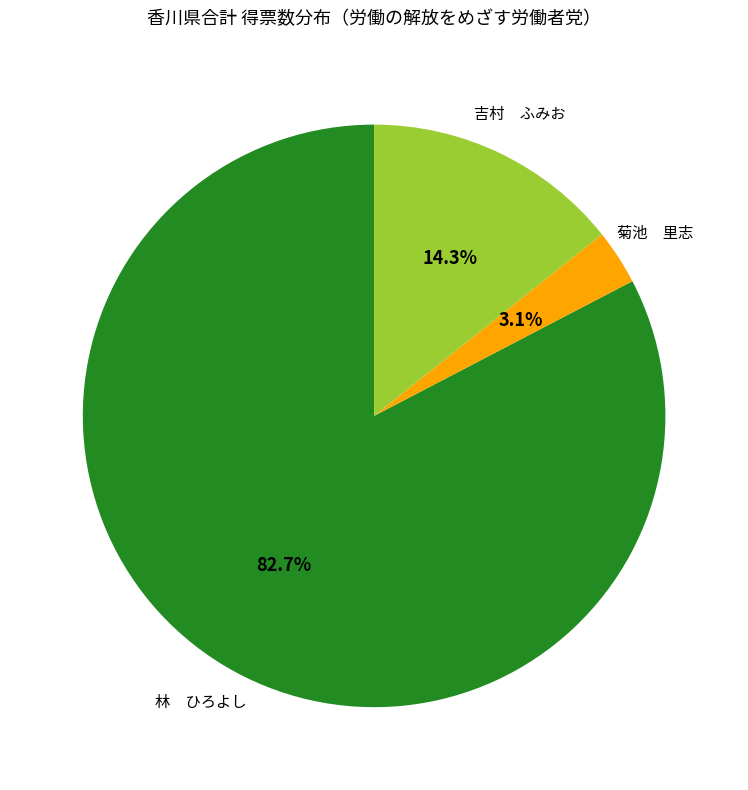

Is there any slice that represents more than half of the pie?

Yes